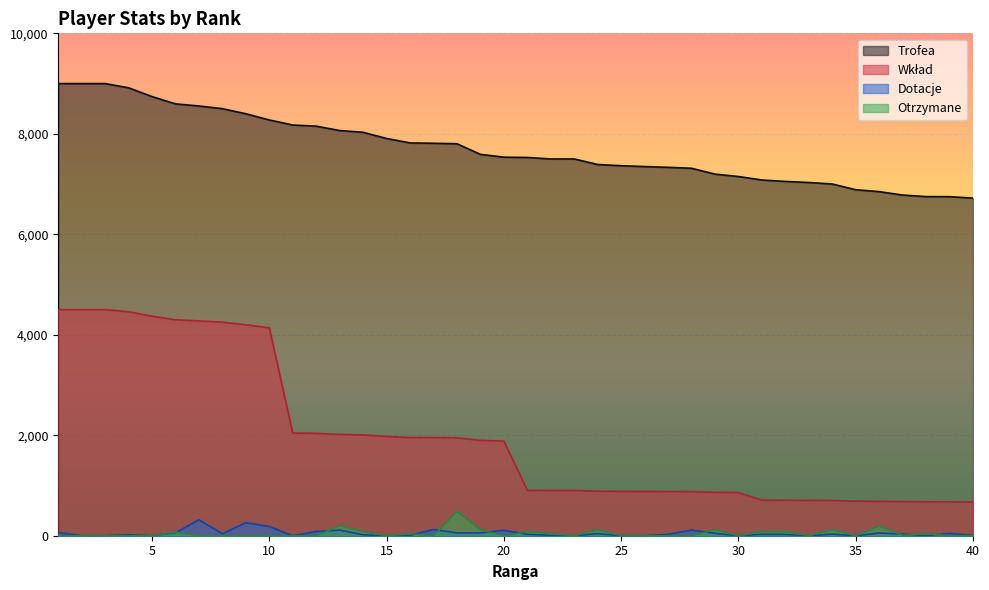

Where do Otrzymane and Dotacje first cross each other?

6 and 7